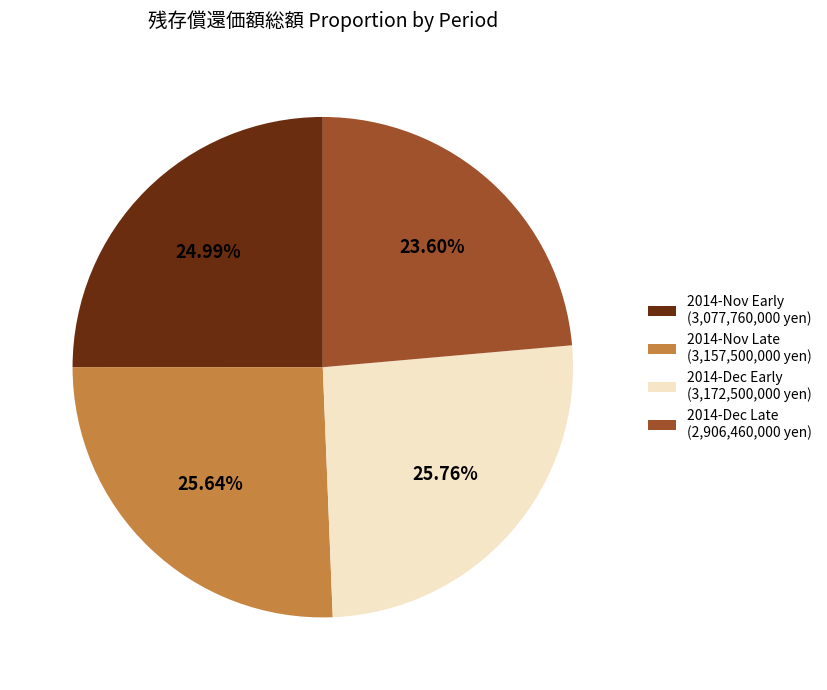

Count the number of slices in the pie.

4